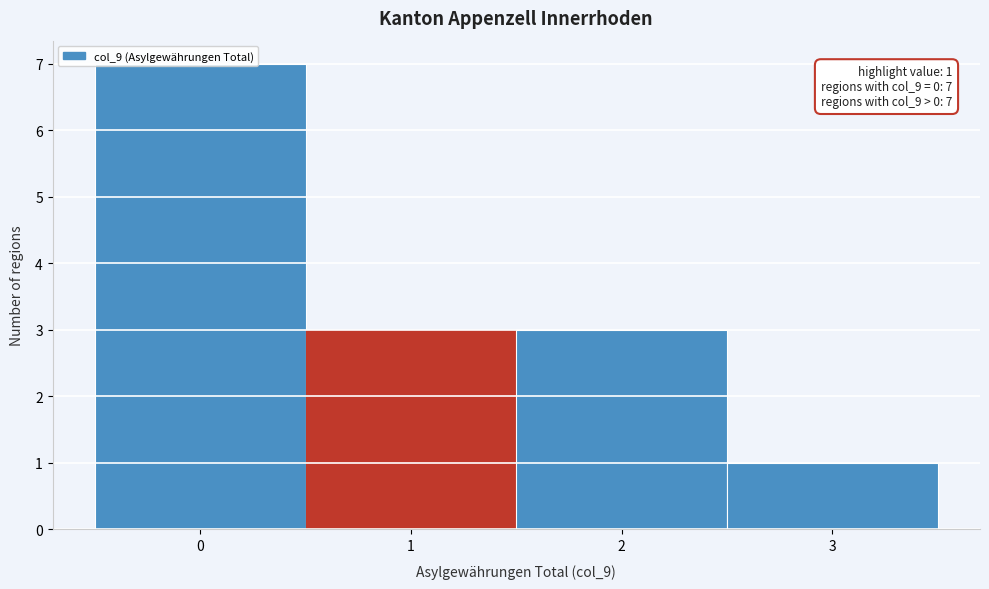

Over which range of the x-axis is the bar tallest?

-0.5 to 0.5